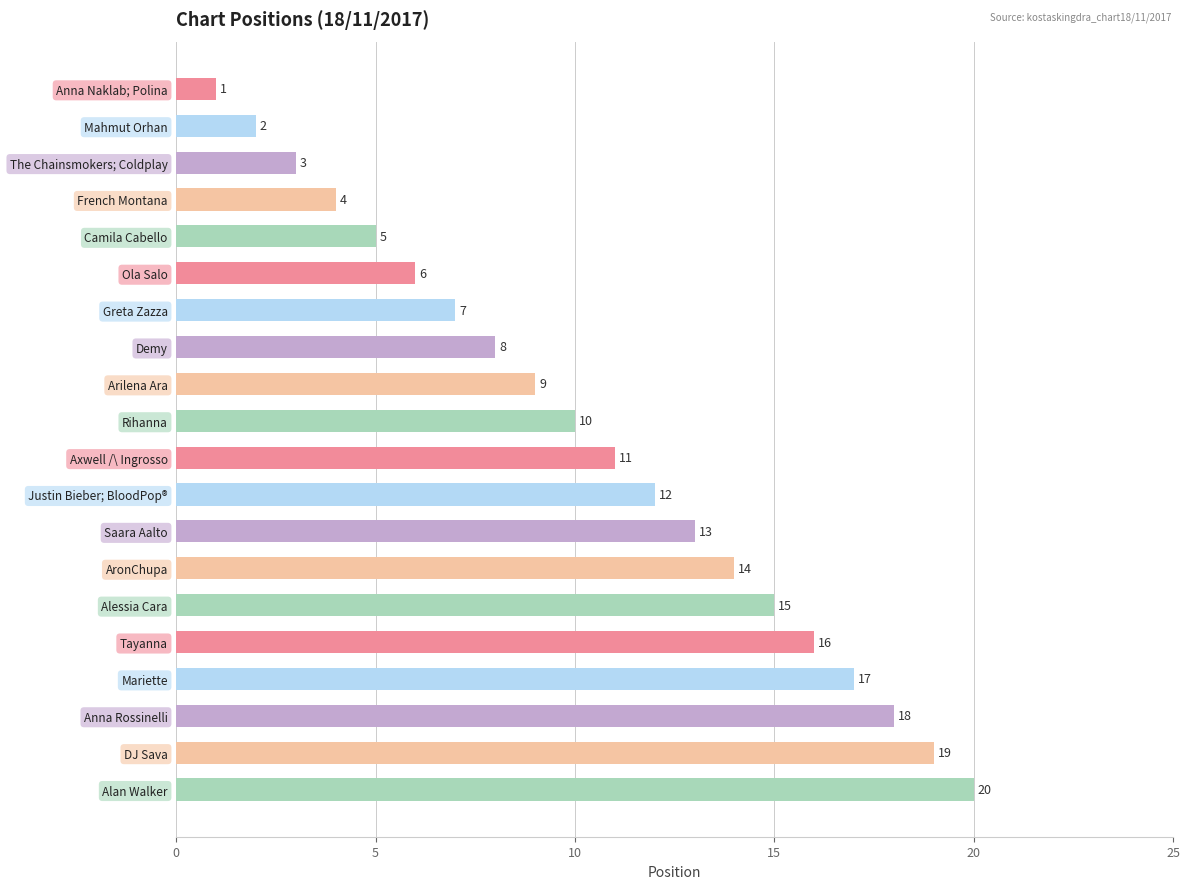

How many data points are less than 11?

10